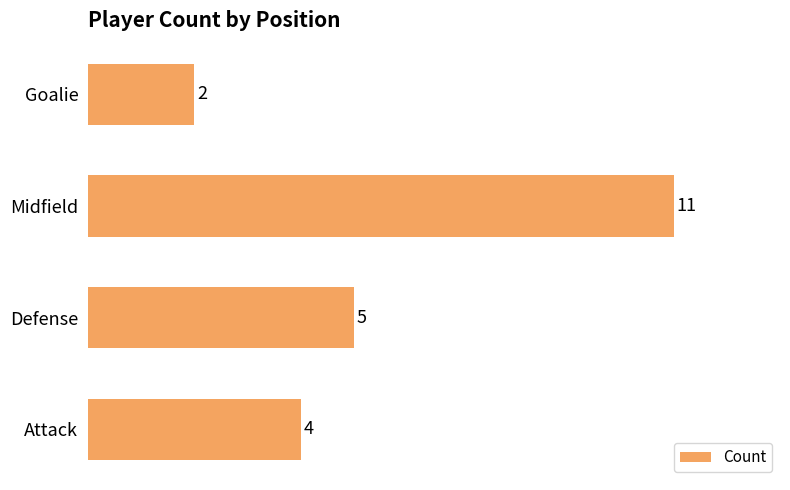

Reading top to bottom, extract all data points from this chart.

2	11	5	4